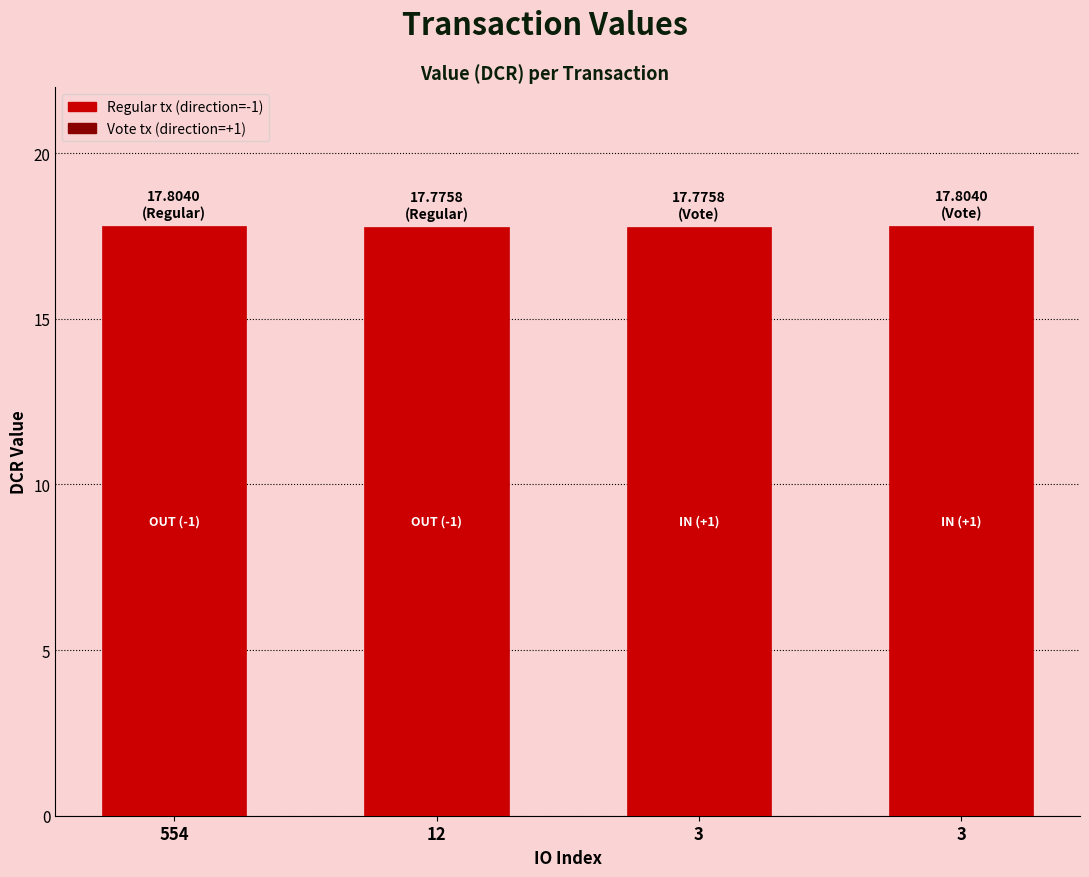

At which category does the chart reach its peak across all series?

554